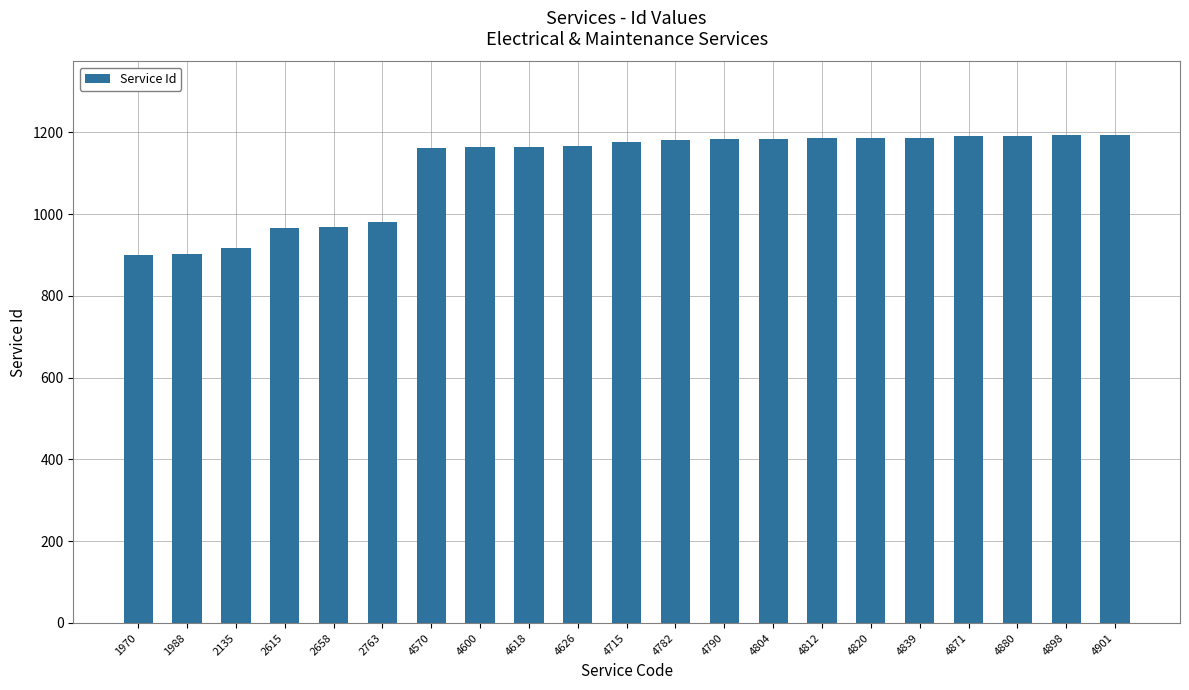

What is the value of the 21st bar from the left?

1194